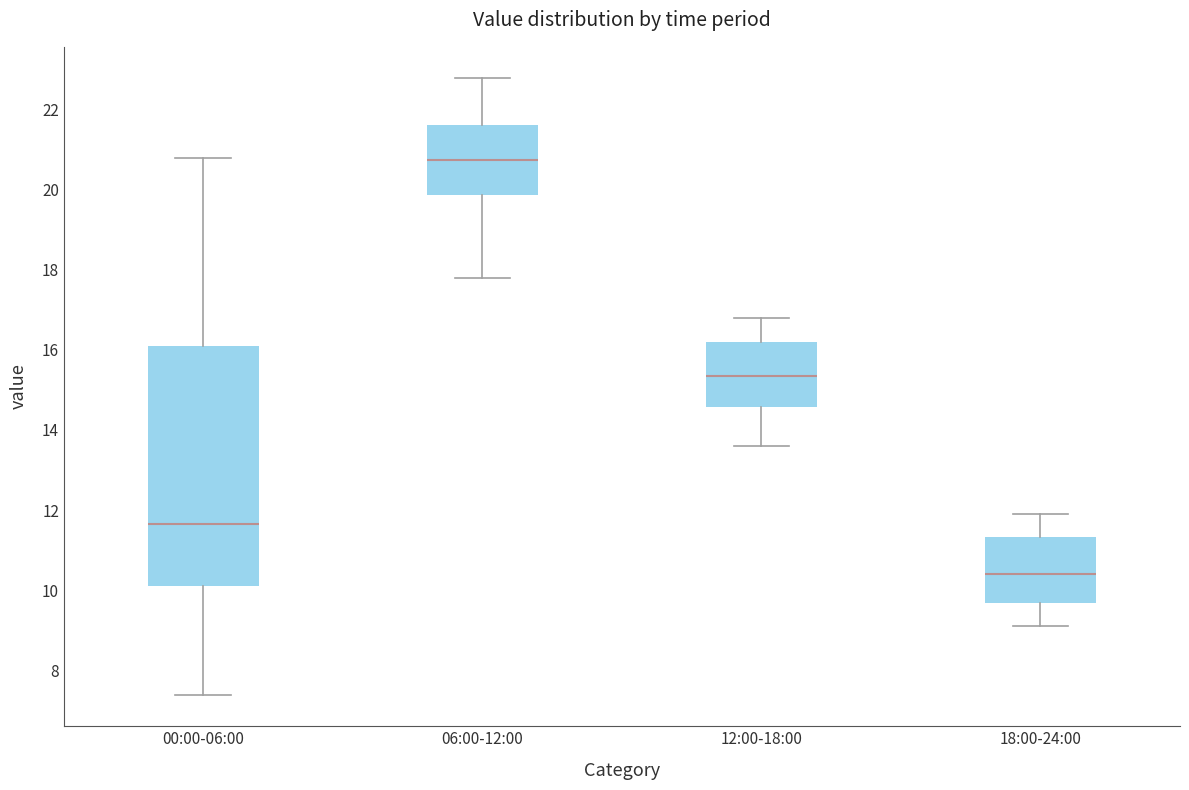

Which box has the highest median line?

06:00-12:00